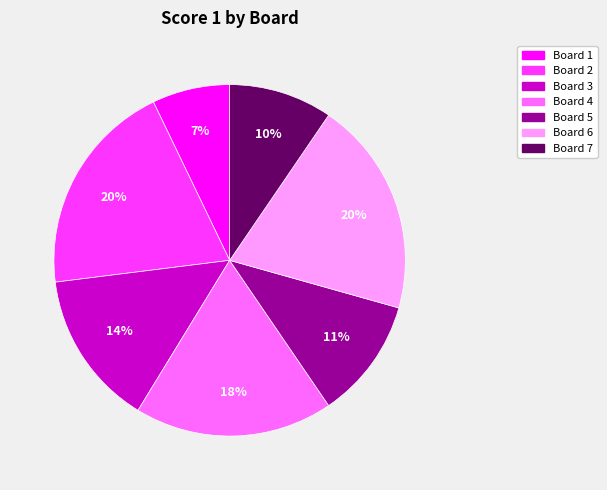

To the nearest percent, what is the average slice percentage?

14%